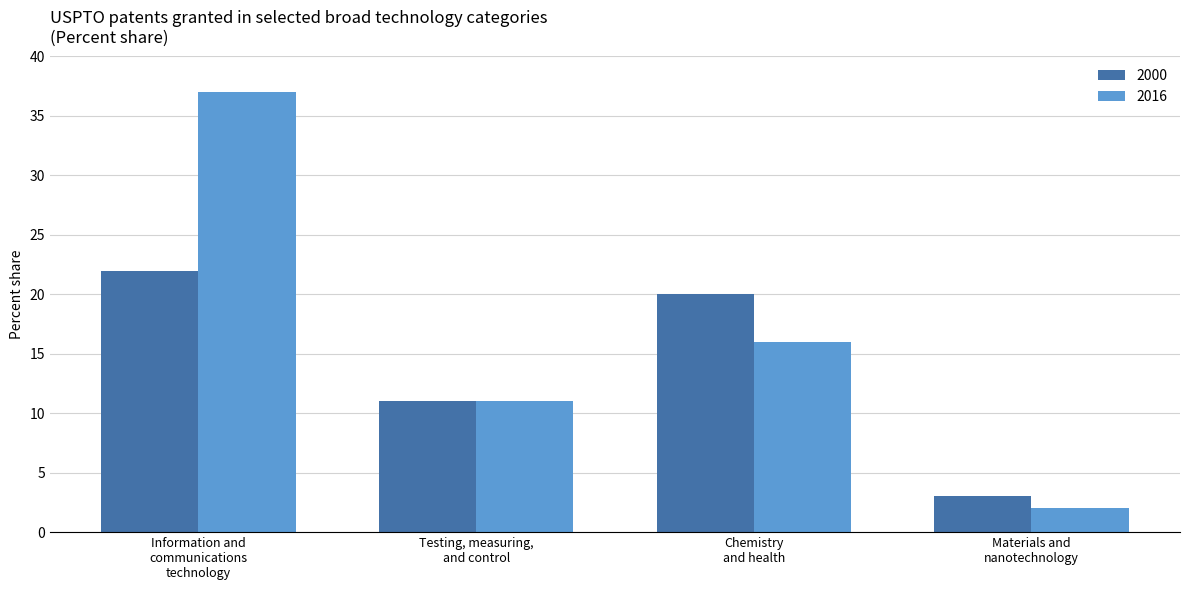

At which label does 2016 first exceed 16?

Information and
communications
technology